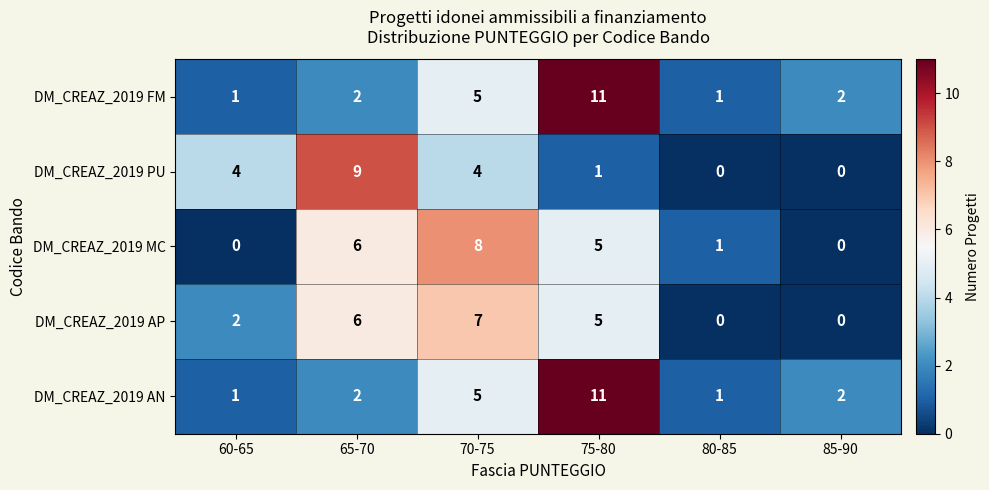

What is the difference between the DM_CREAZ_2019 AP values at 70-75 and 85-90?

7